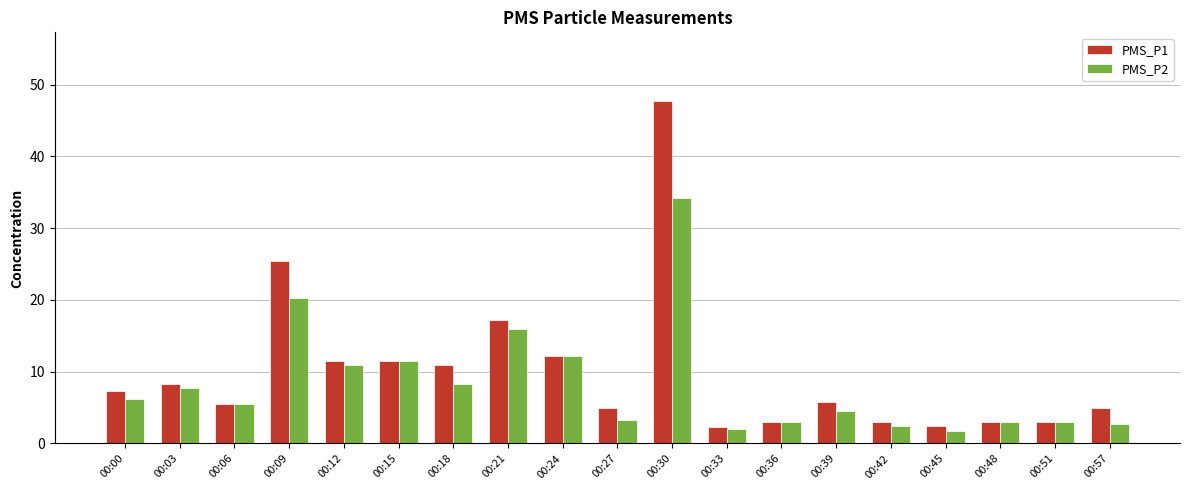

Which category has the highest value in the PMS_P1 series?

00:30